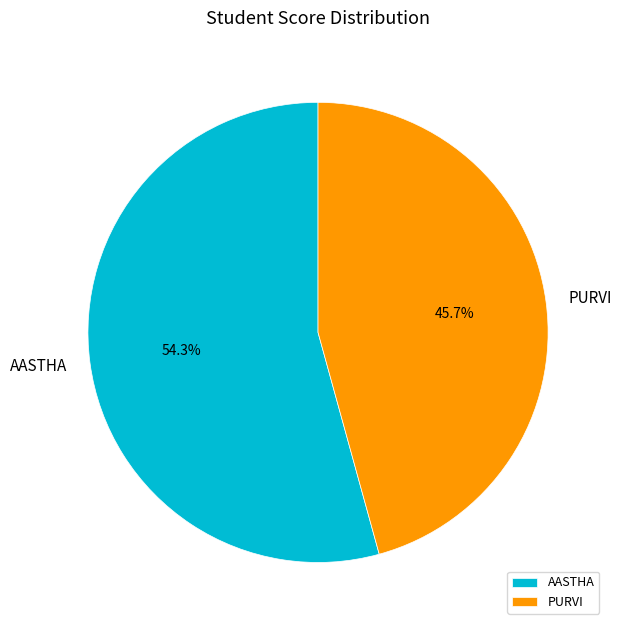

To the nearest percent, what percentage of the pie is PURVI?

46%